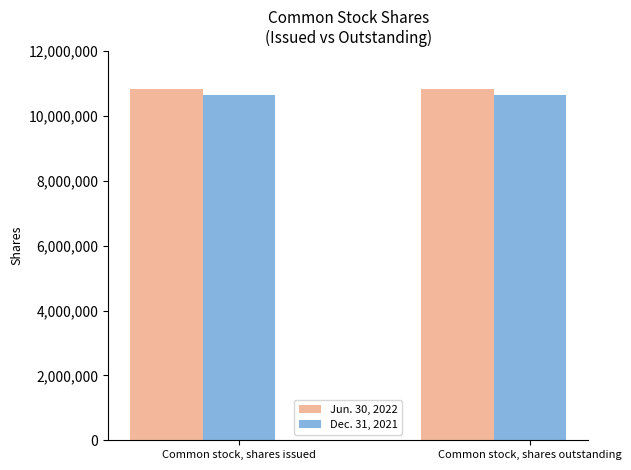

How many series are shown in this chart?

2